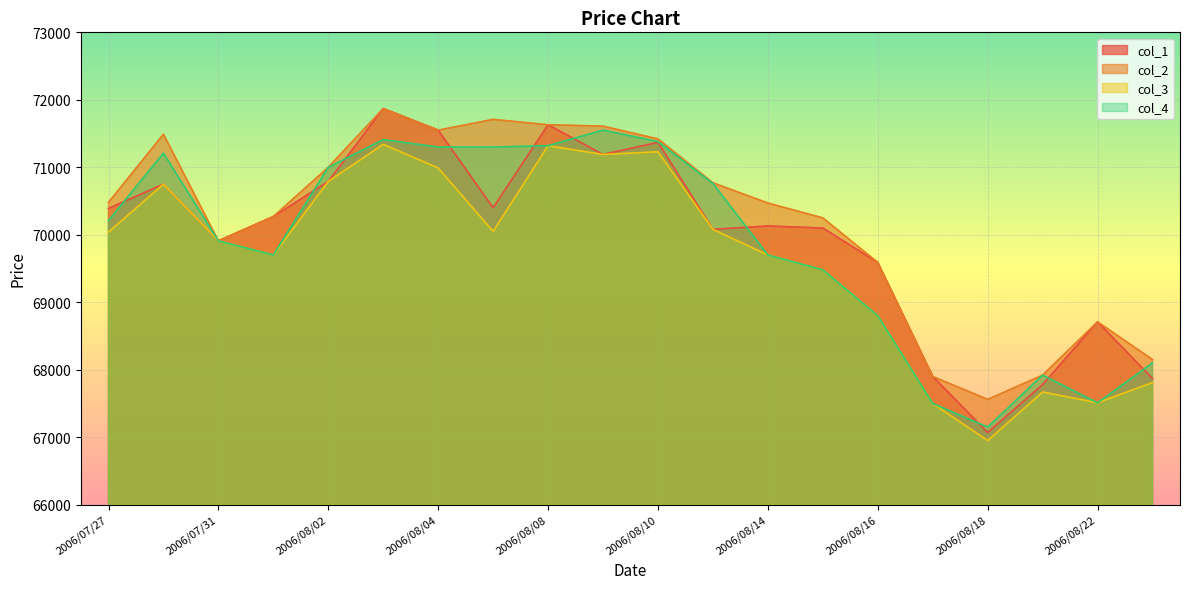

Which series has the largest total across all categories?

col_2